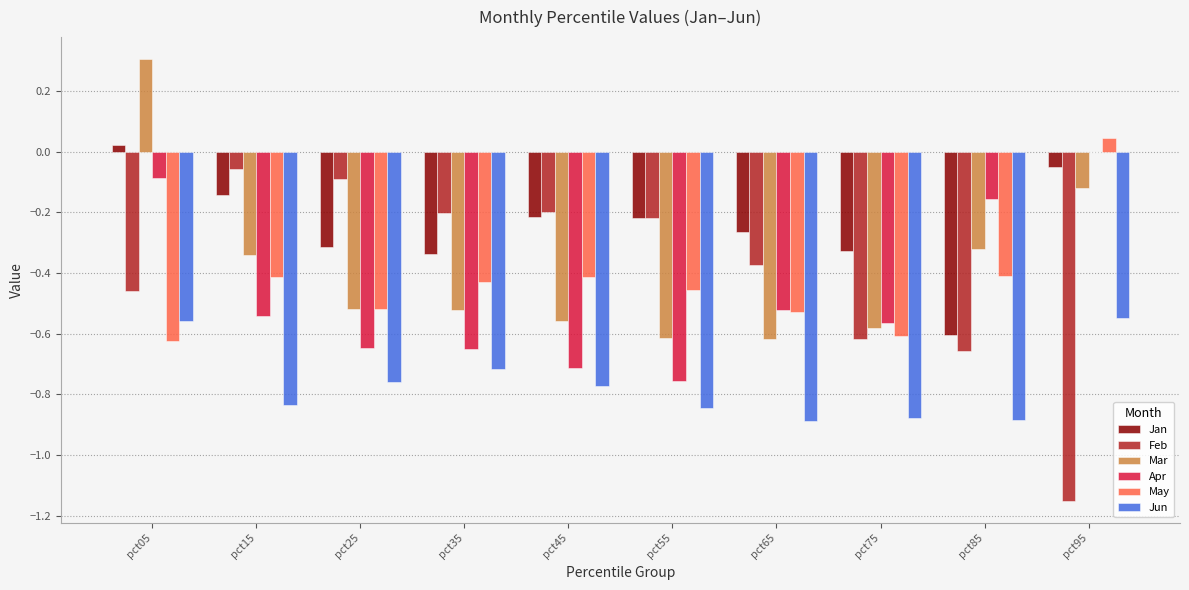

Which series has the largest total across all categories?

Jan